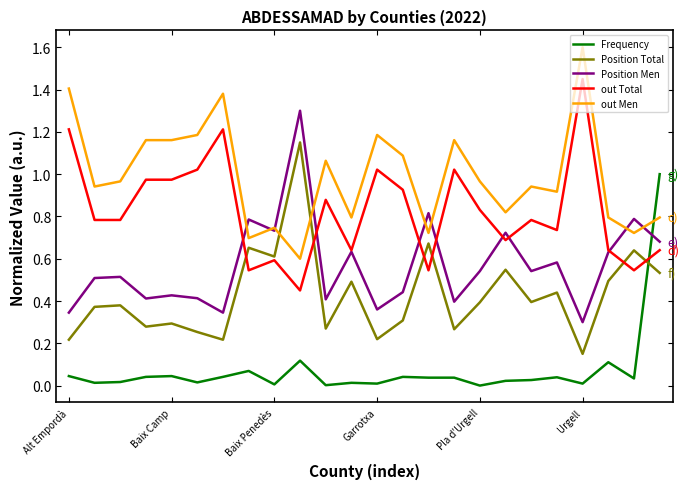

Rank the series by their average value, from lowest to highest.

Frequency, Position Total, Position Men, out Total, out Men